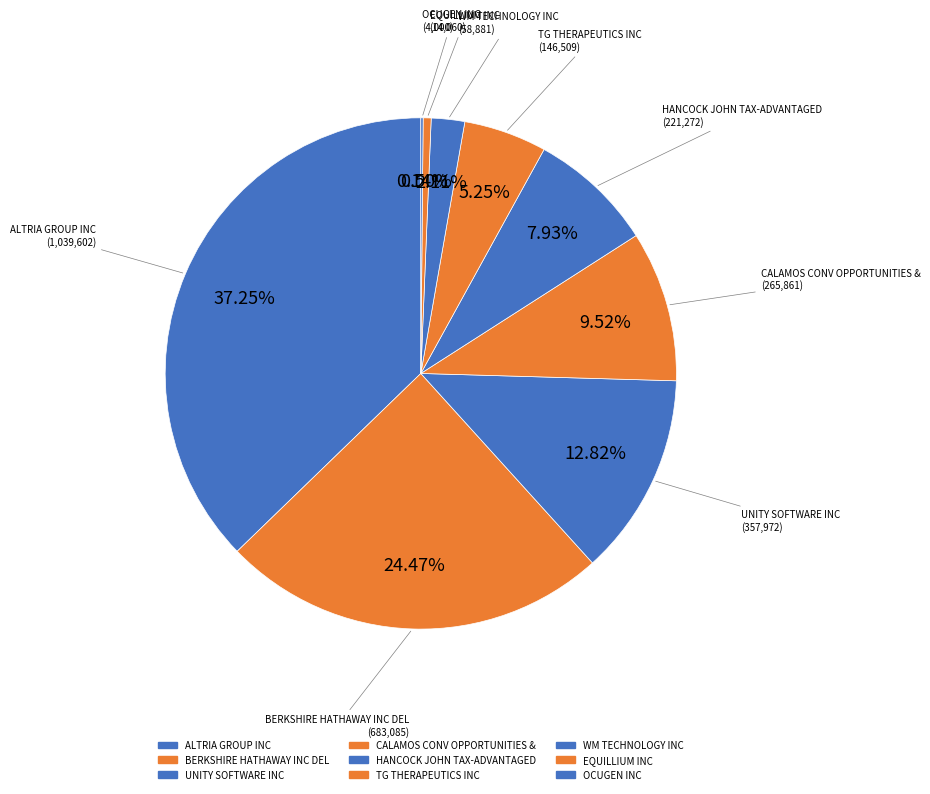

To the nearest percent, what portion does EQUILLIUM INC represent?

1%